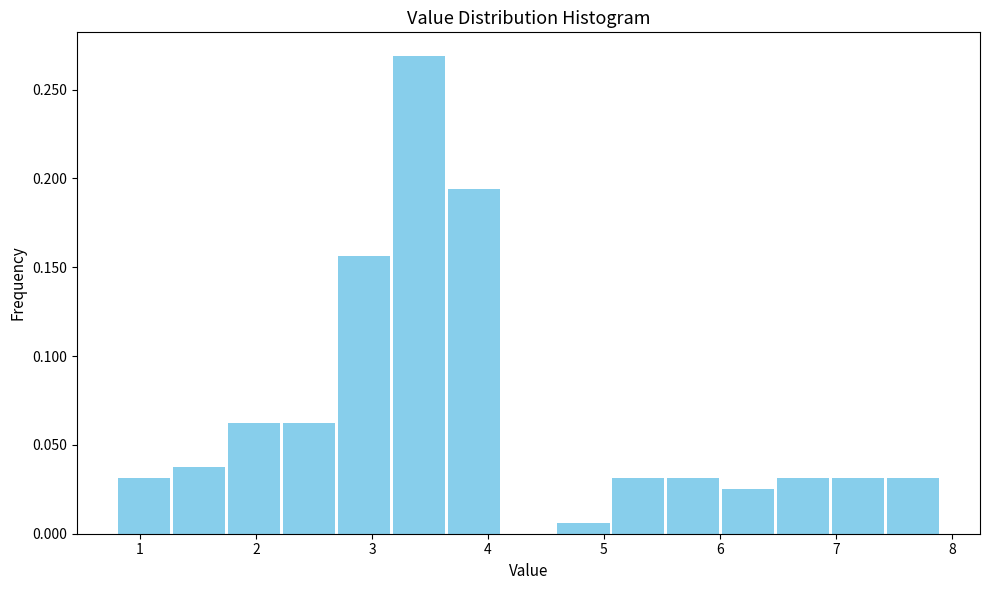

Which range on the x-axis has the tallest bar?

3.2 to 3.6